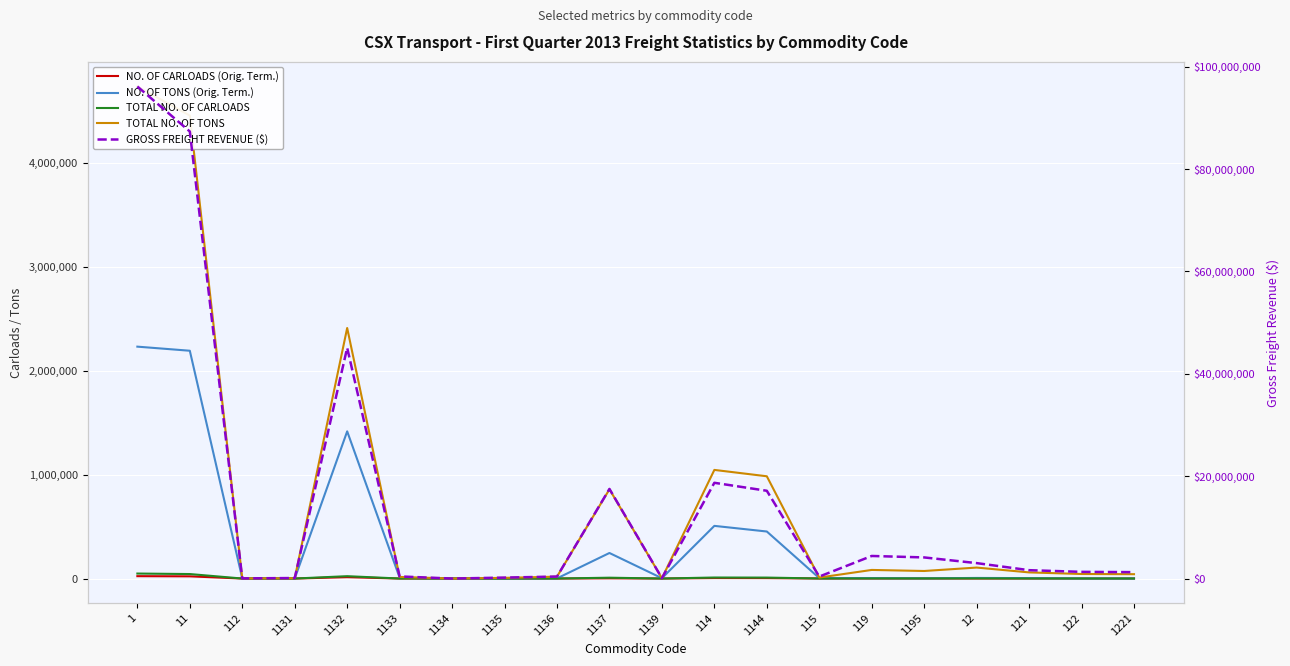

Reading left to right, extract all data points from this chart.

NO. OF CARLOADS (Orig. Term.): 22881	21254	64	0	13328	87	7	0	15	2311	57	4858	4285	425	102	61	269	191	25	0
NO. OF TONS (Orig. Term.): 2230465	2191069	1378	0	1415735	8214	130	0	1486	245789	3233	506653	452397	4476	3975	2029	5835	4191	551	0
TOTAL NO. OF CARLOADS: 48074	43301	65	25	22791	162	9	68	181	8184	59	9904	9240	515	1338	1161	1677	889	662	619
TOTAL NO. OF TONS: 4732670	4453122	1393	2492	2409790	15235	173	6715	18262	858472	3428	1044864	983679	9471	82827	72690	105646	59111	43749	41942
GROSS FREIGHT REVENUE ($): 96110906	87321132	35799	105438	45069287	418088	5490	189929	394125	17507105	82873	18707017	17149200	390500	4415481	4129441	3020550	1638589	1311942	1254894